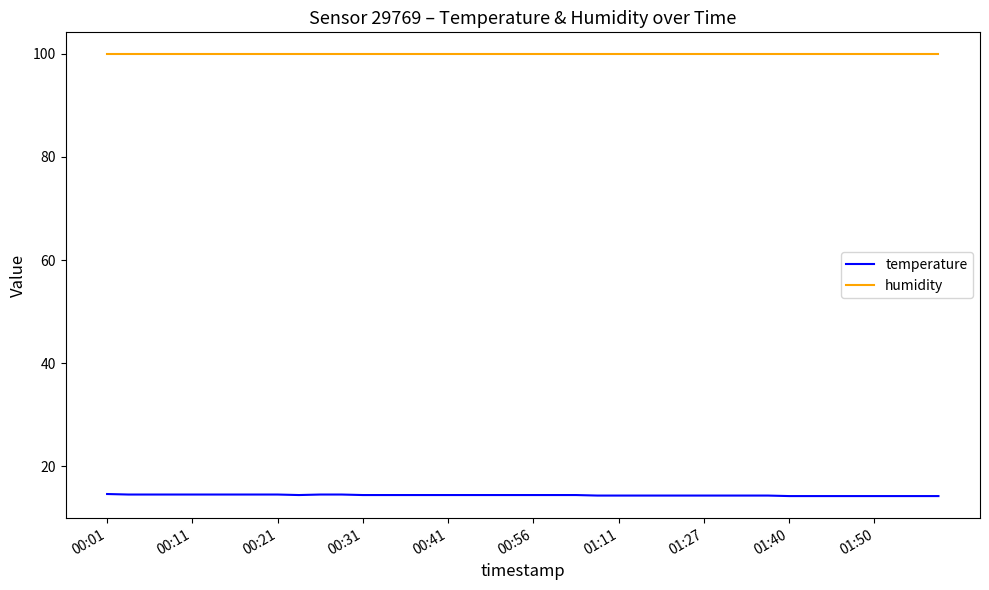

List the series in order of their overall mean, highest first.

humidity, temperature